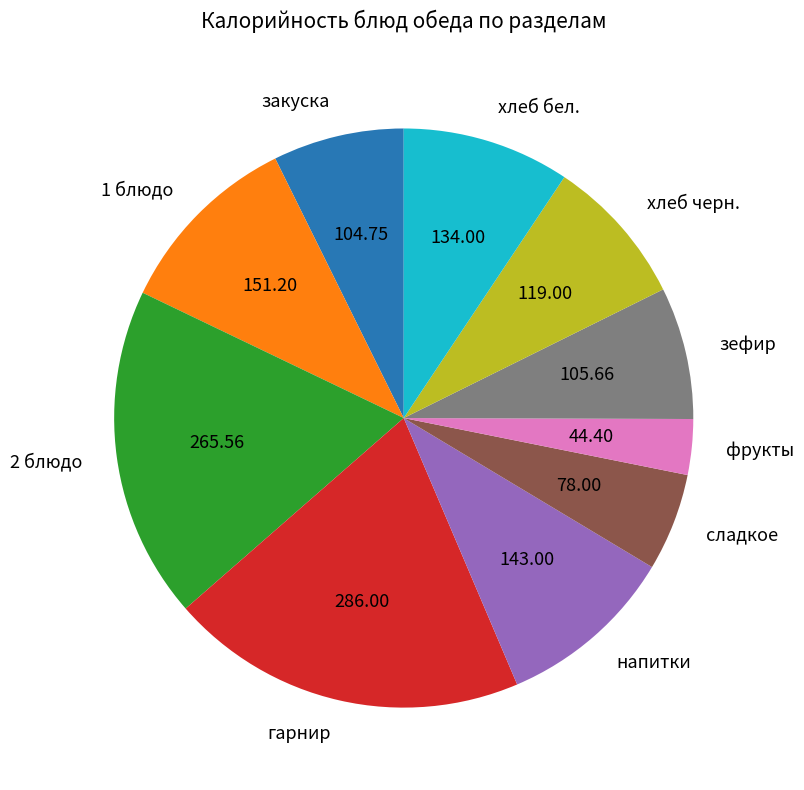

Which category has the smallest portion of the pie?

фрукты